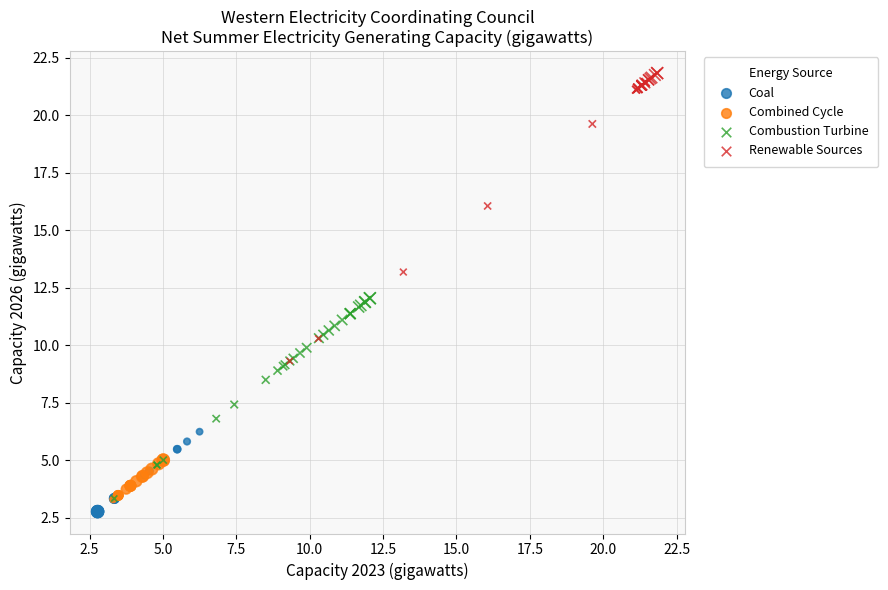

Which series reaches the maximum Y coordinate?

Renewable Sources